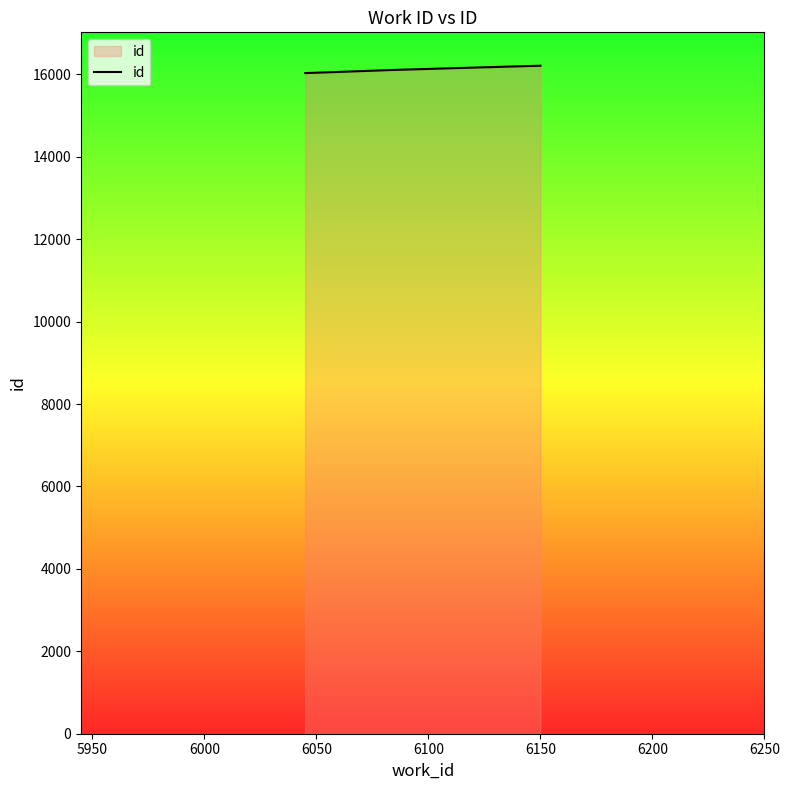

What is the minimum value shown in the chart?

16031